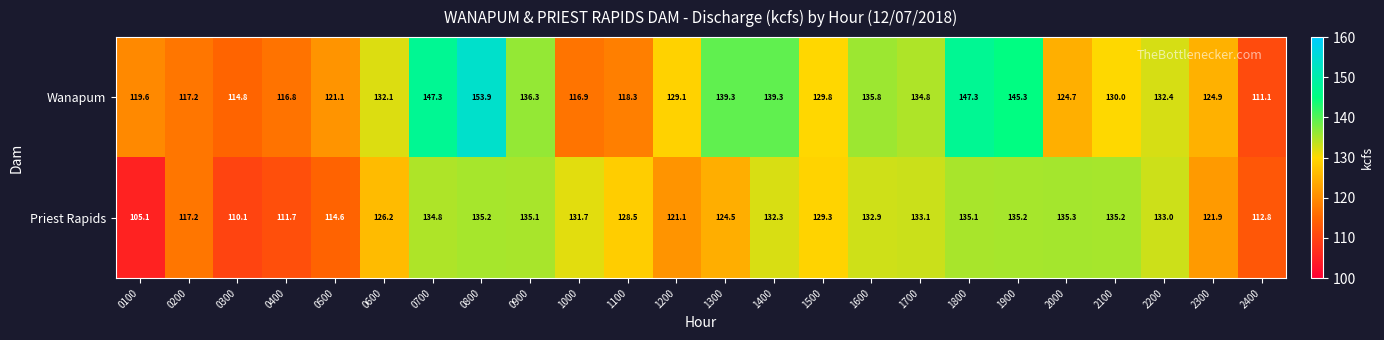

Count the number of categories in the chart.

24